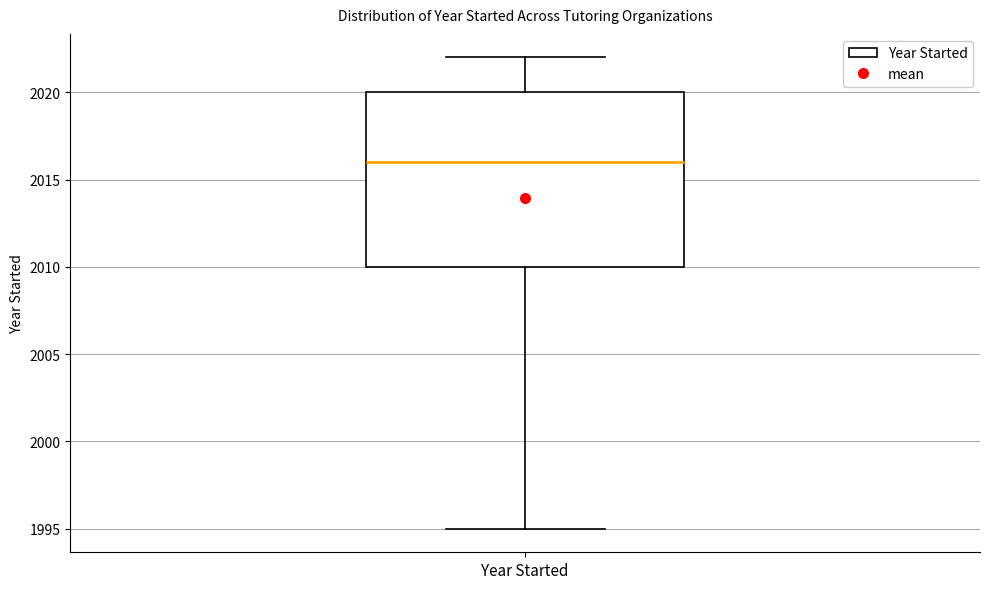

Transcribe this box plot: give where the median line is, the range the box spans, and where the two whiskers end, as read against the y-axis. The values are not printed on the chart, so give them approximately, as read against the axis.

median 2016, box 2010 to 2020, whiskers 1995 to 2022